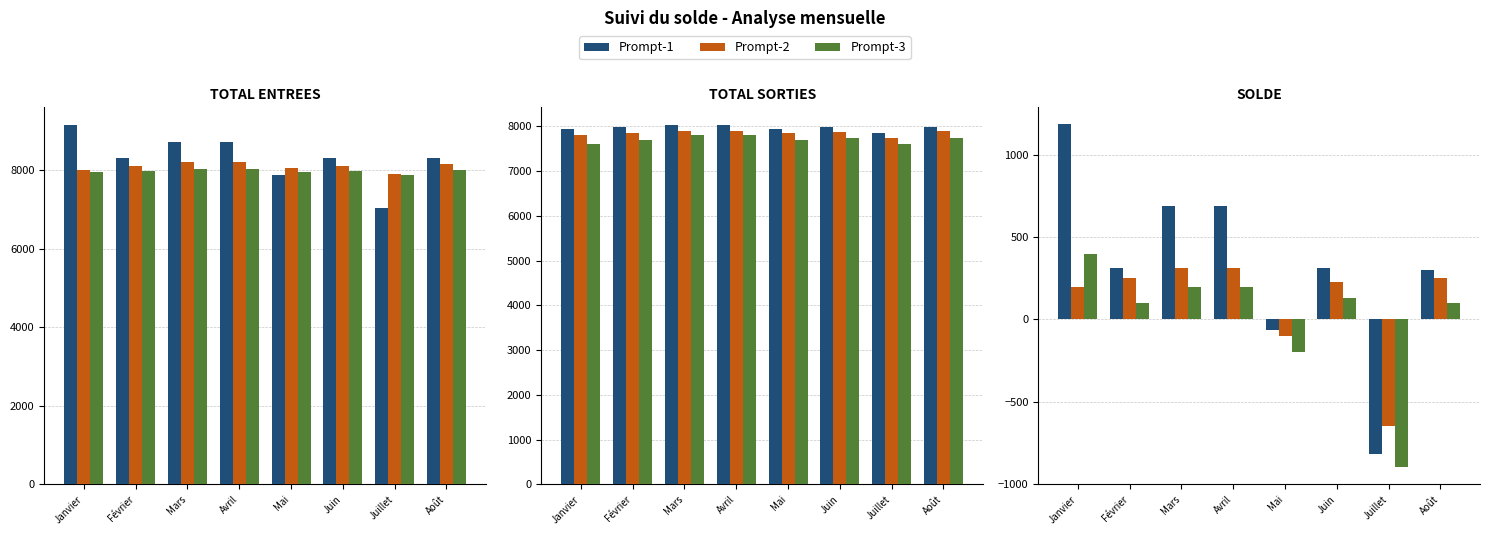

Does the chart contain stacked bars?

No